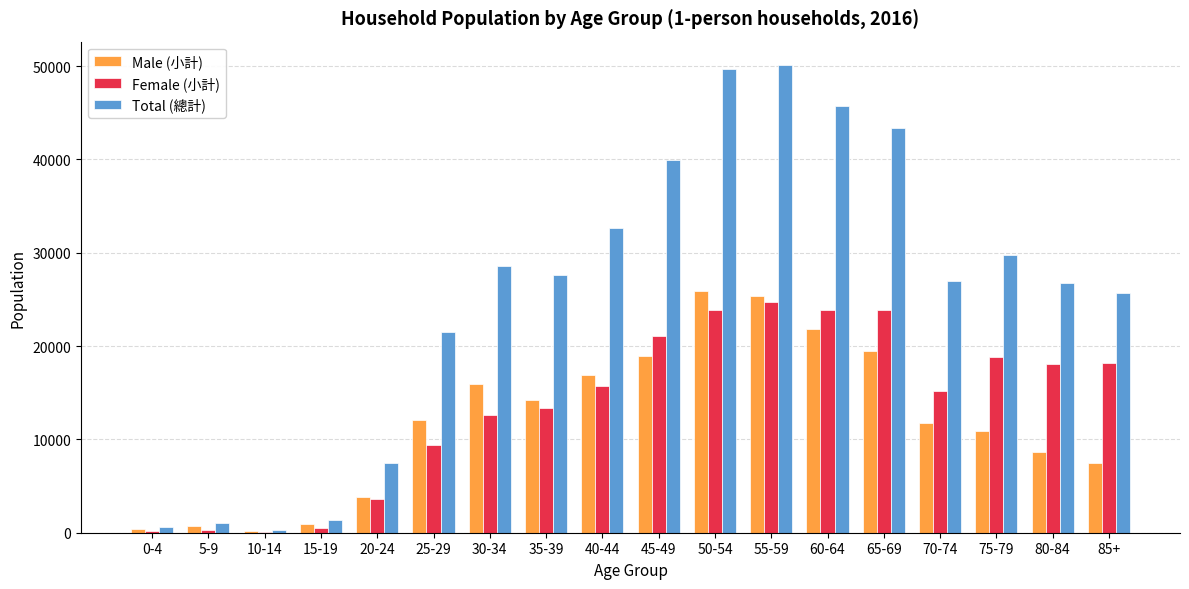

The Female (小計) series shows 279 at 5-9. True or false?

True